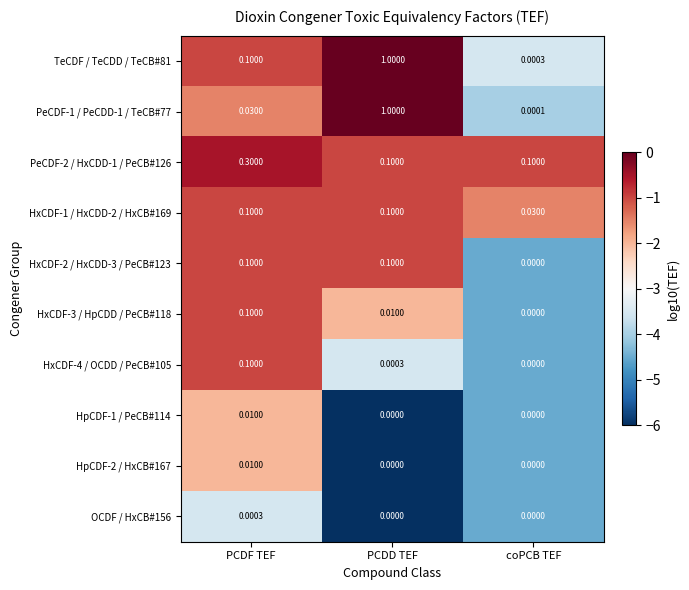

Where is HxCDF-1 / HxCDD-2 / HxCB#169 nearest to the value 0?

coPCB TEF